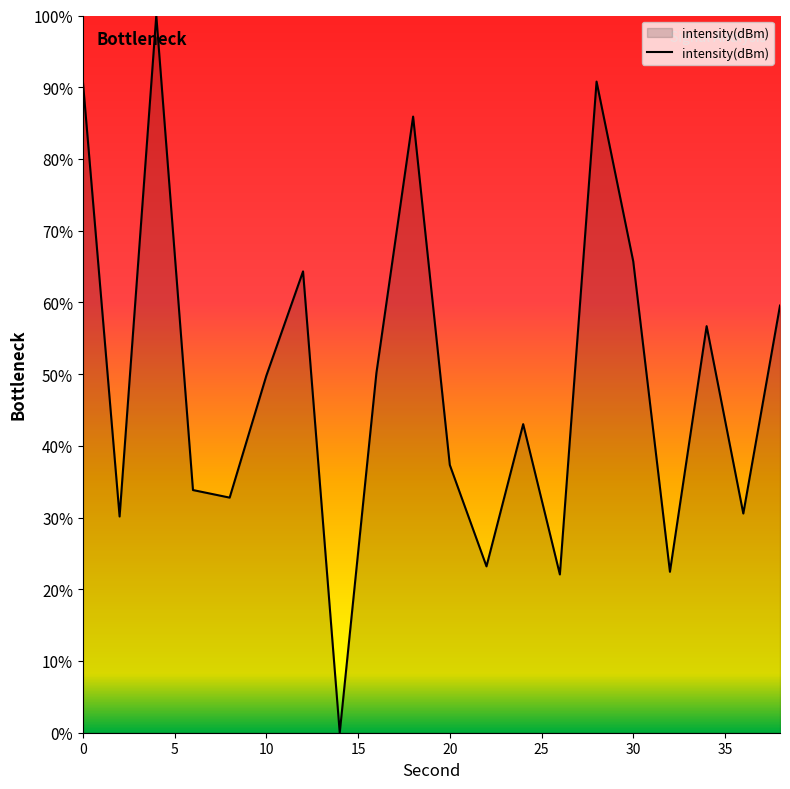

What is the difference between the maximum and minimum values?

100.0